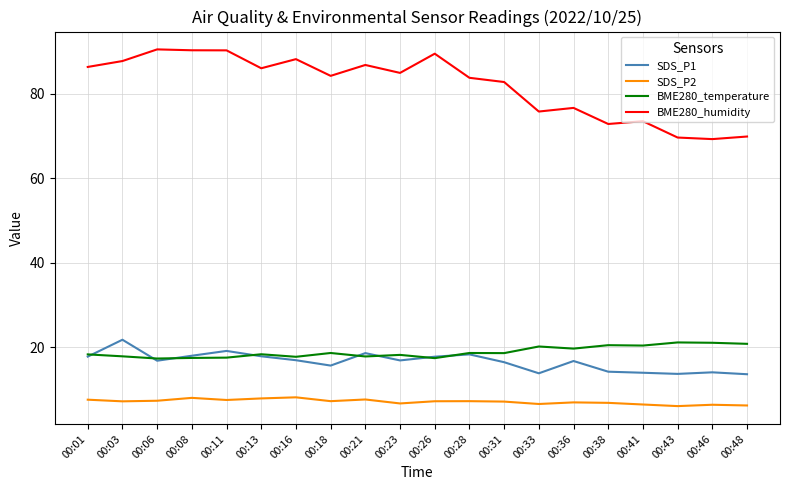

What is the difference between the highest and lowest values at 00:13?

78.2